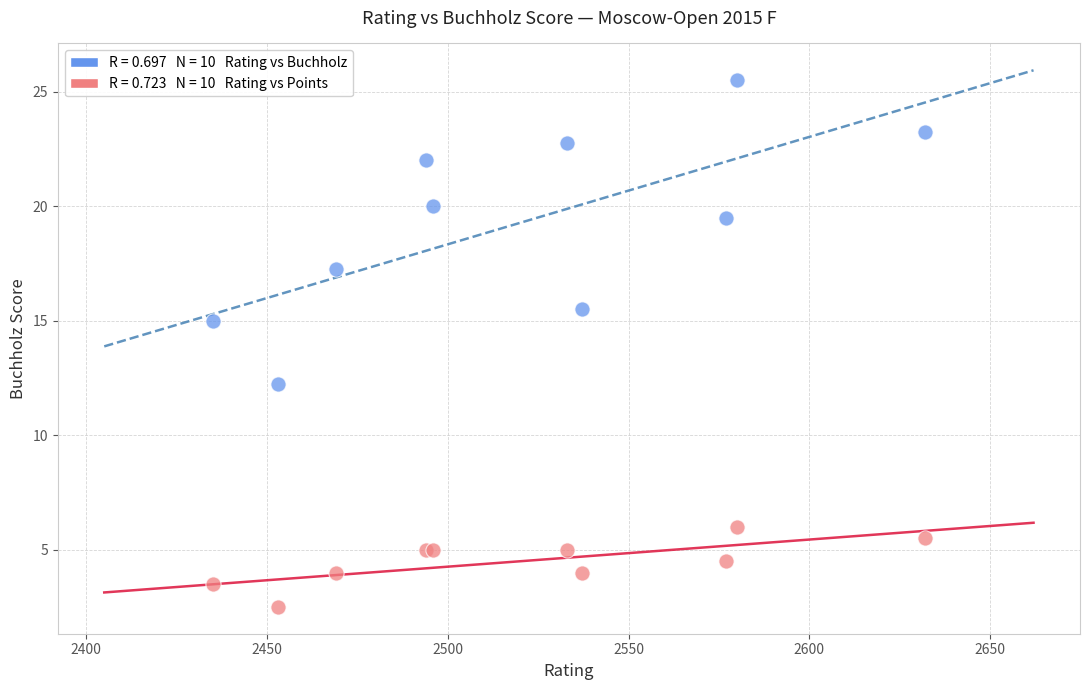

Across all series, what Y value is closest to 14?

15.0